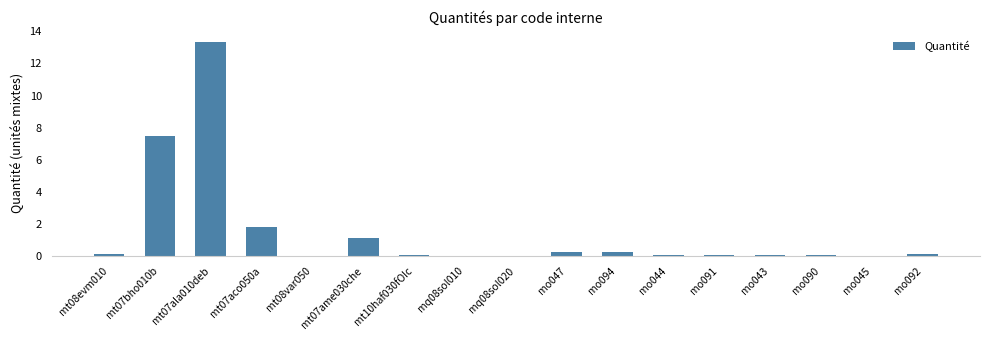

Which label corresponds to the largest value in the chart?

mt07ala010deb